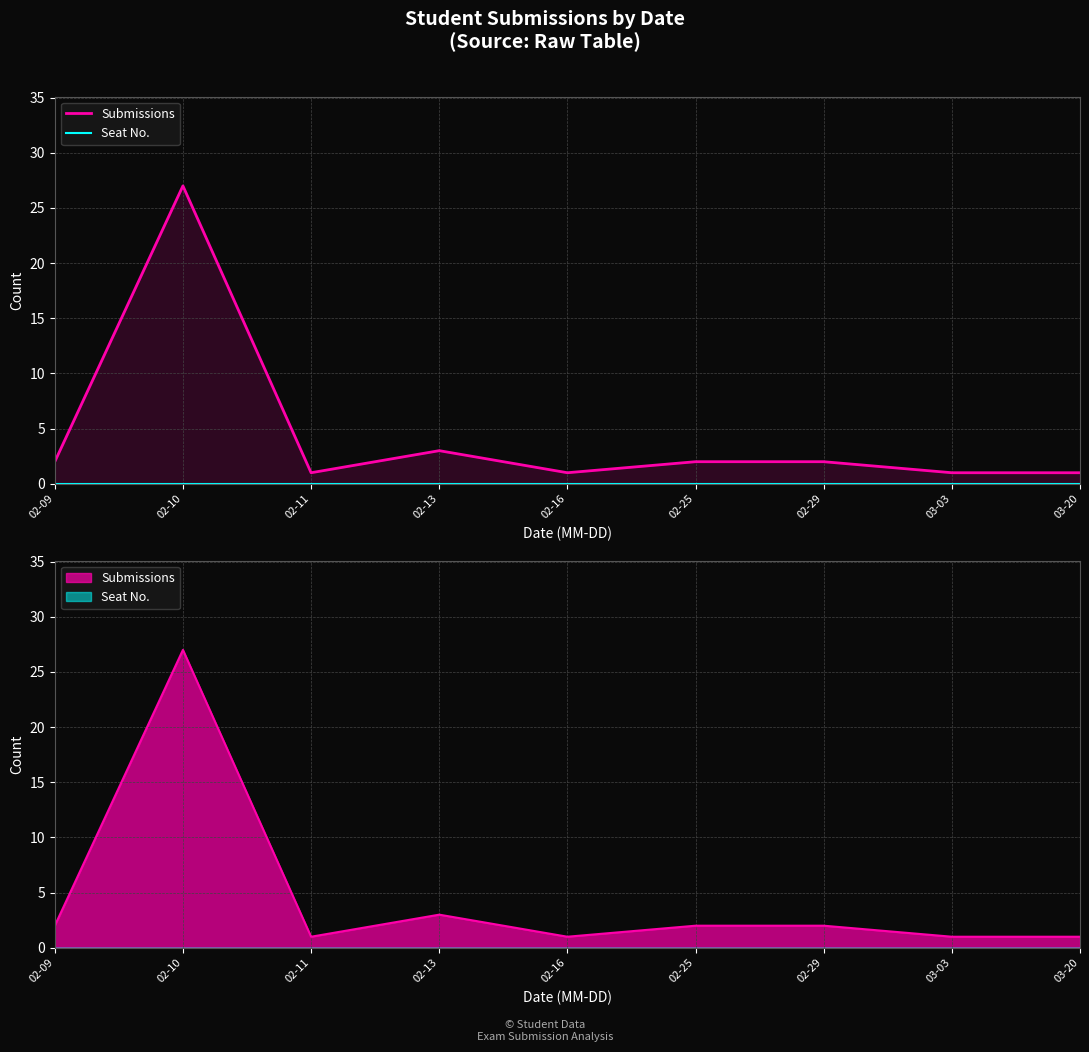

What is the total value across all series at 02-25?

2